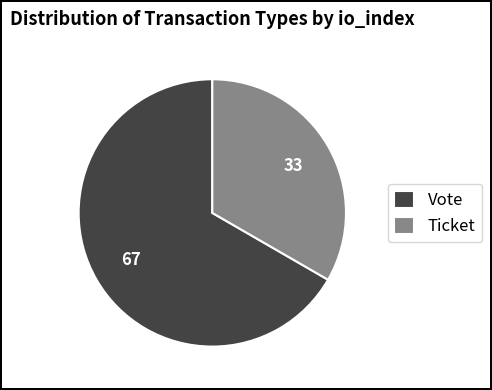

How many slices are in this pie chart?

2